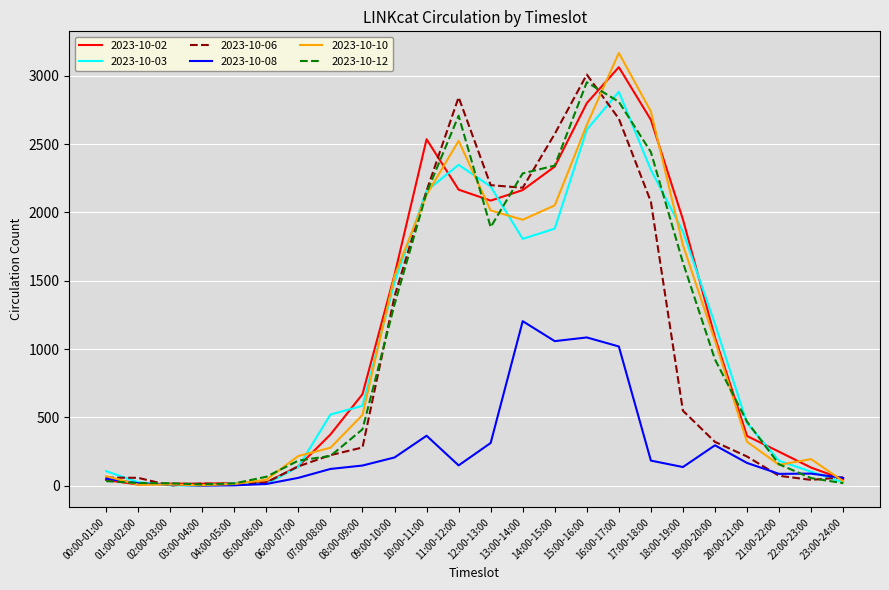

What is the average value of the 2023-10-10 series?

1060